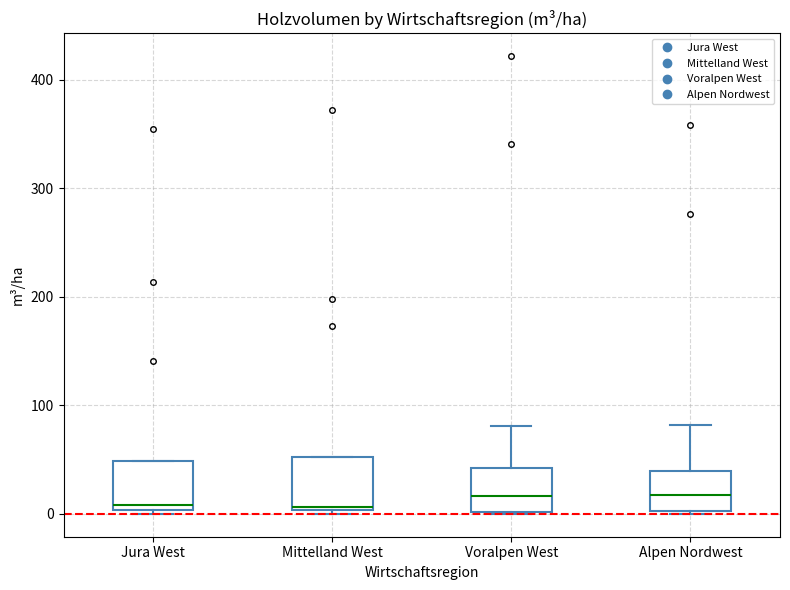

Reading left to right, read every box against the y-axis: the position of its median line, the range the box covers, and the ends of its whiskers. The values are not printed on the chart, so give them approximately, as read against the axis.

Jura West: median 10, box 0 to 50, whiskers 0 (just below the box's lower edge) to 50
Mittelland West: median 10, box 0 to 50, whiskers 0 (just below the box's lower edge) to 50
Voralpen West: median 20, box 0 to 40, whiskers 0 to 80
Alpen Nordwest: median 20, box 0 to 40, whiskers 0 to 80